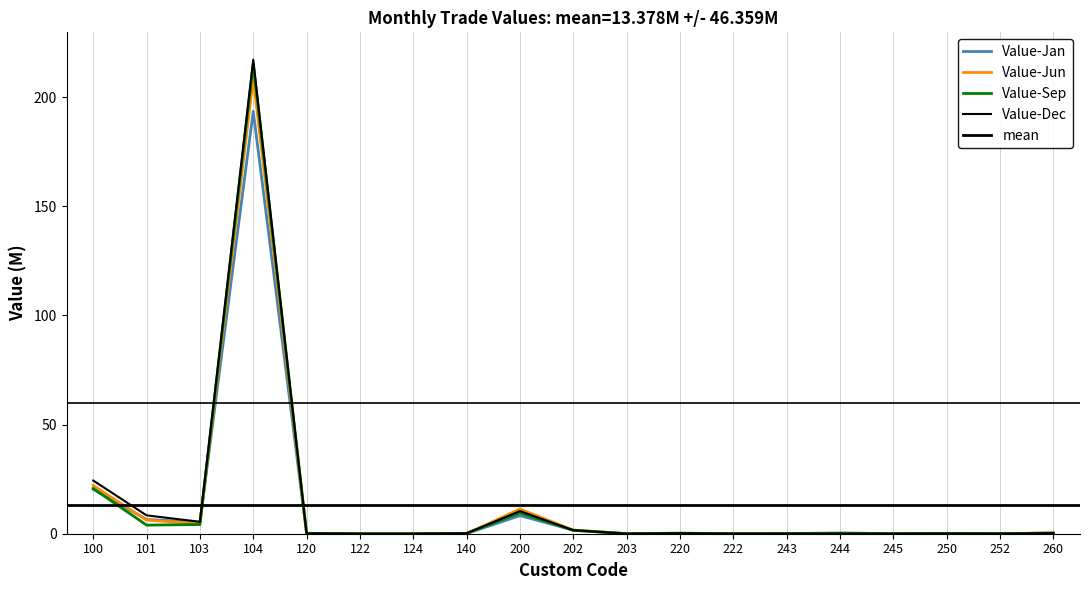

Is it true that Value-Jan equals 5.3 at 103?

True